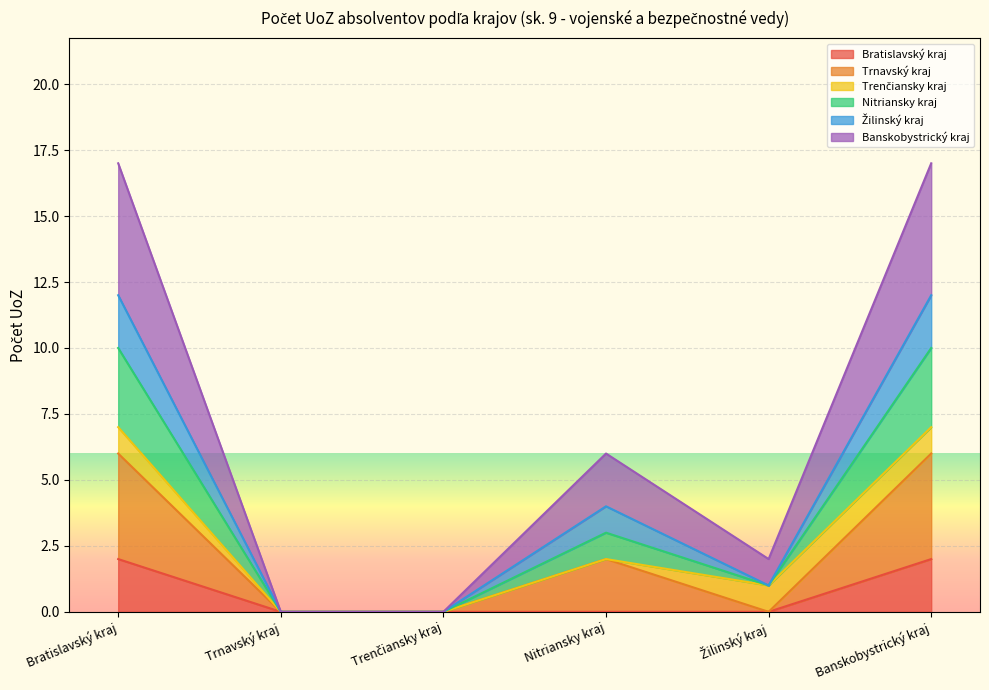

Between Trnavský kraj and Trenčiansky kraj, which series saw the biggest shift?

Bratislavský kraj